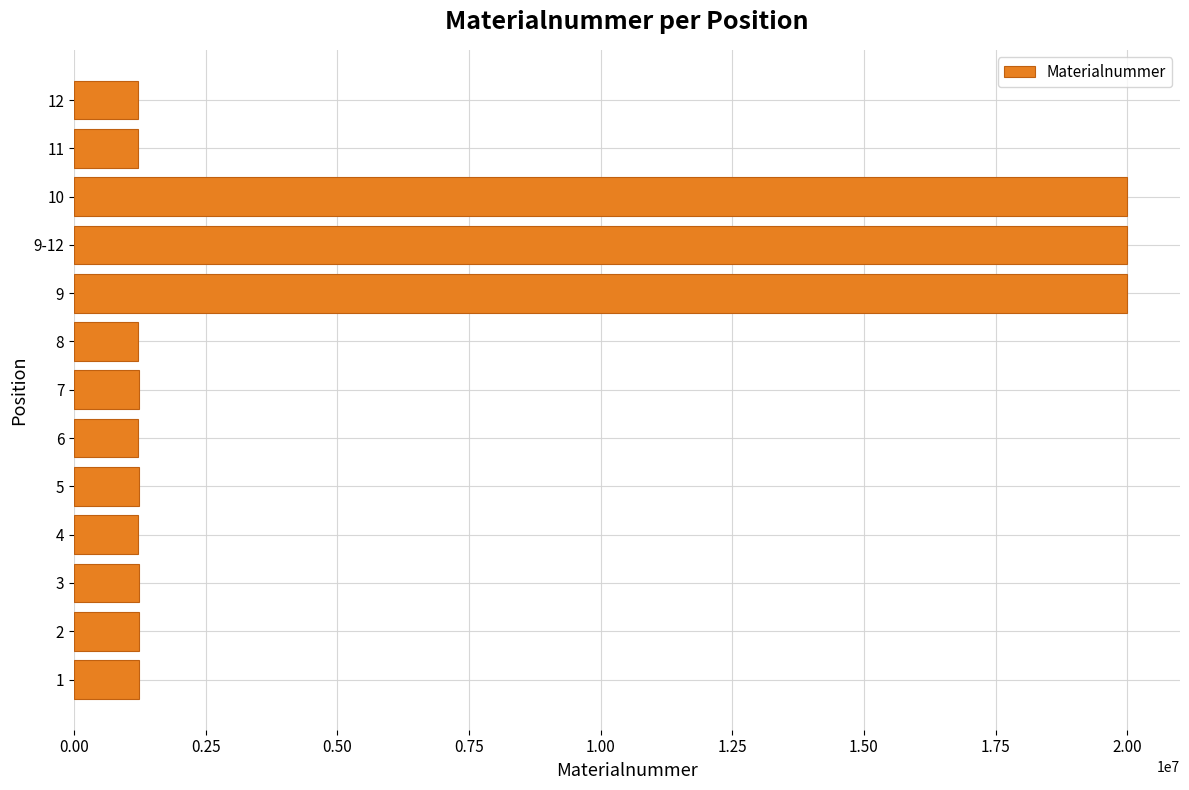

True or false: the data shows 1223906 at 12.

True